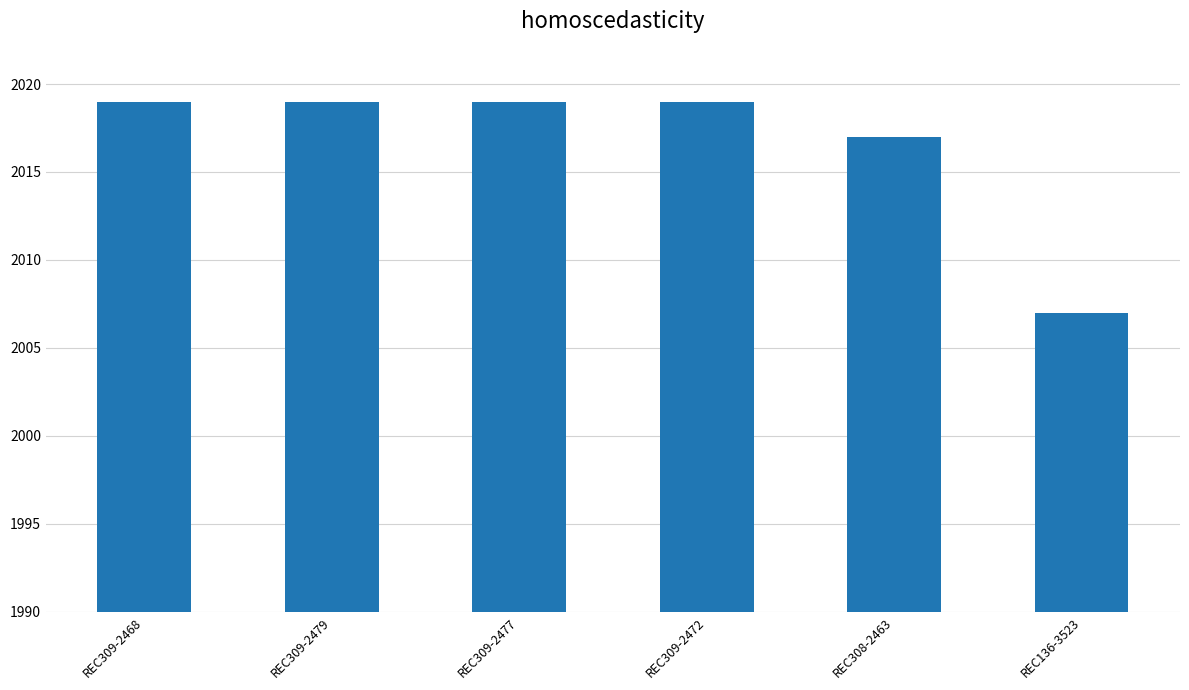

The value at REC309-2468 is 3051. True or false?

False